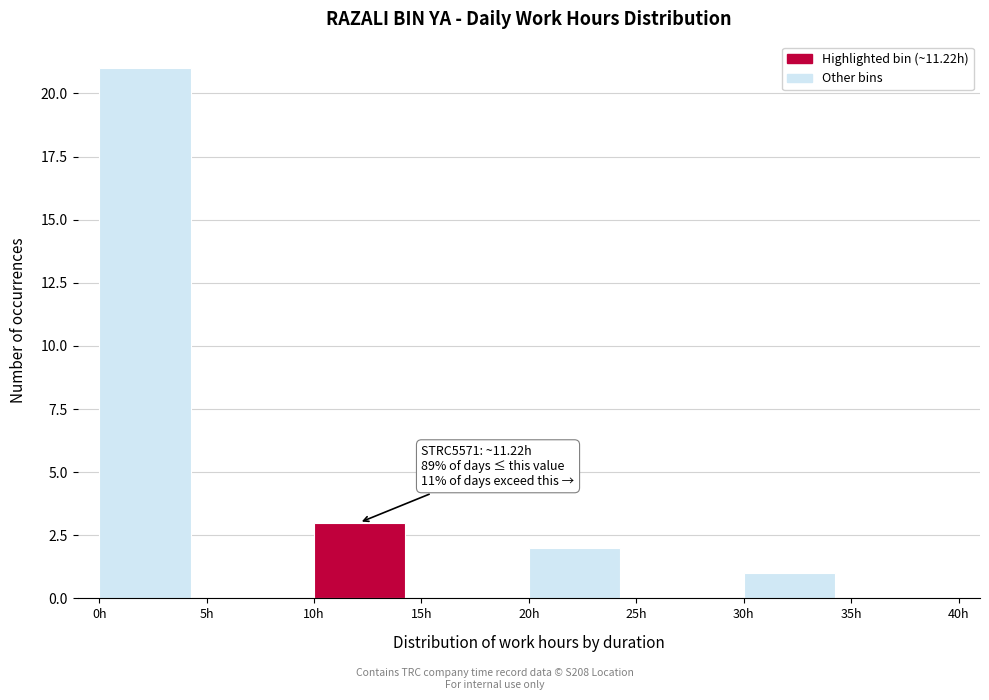

Over which range of the x-axis is the bar tallest?

0 to 5